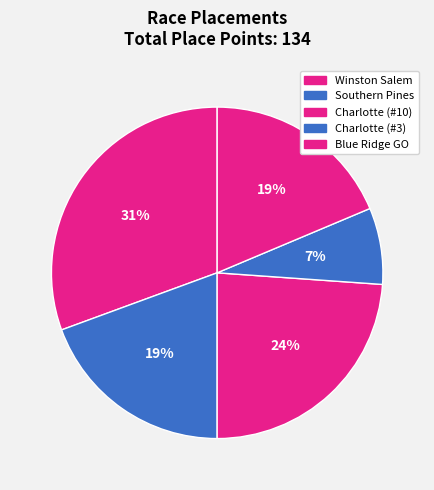

How many slices are in this pie chart?

5